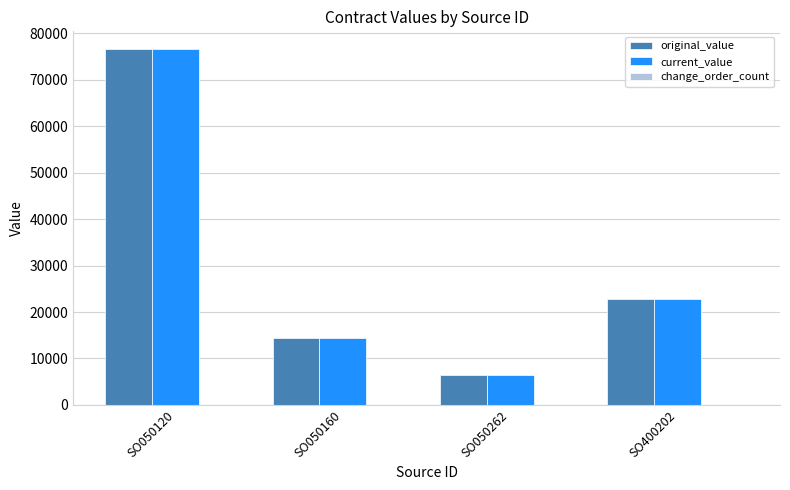

At which category is the sum across all series the highest?

SO050120